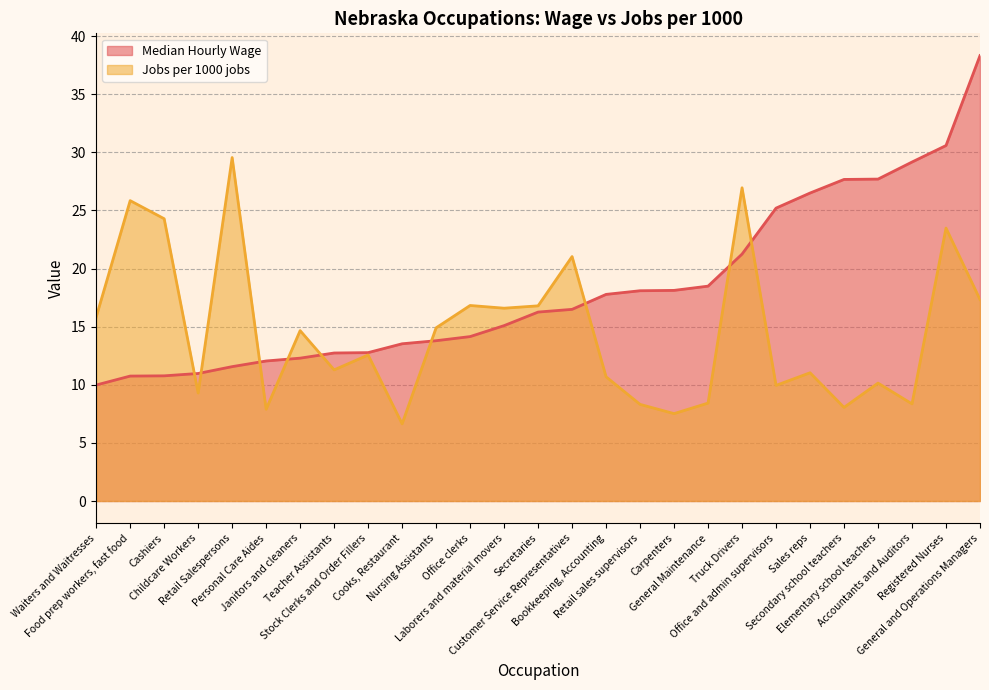

Between which two adjacent categories do Median Hourly Wage and Jobs per 1000 jobs first intersect?

Cashiers and Childcare Workers